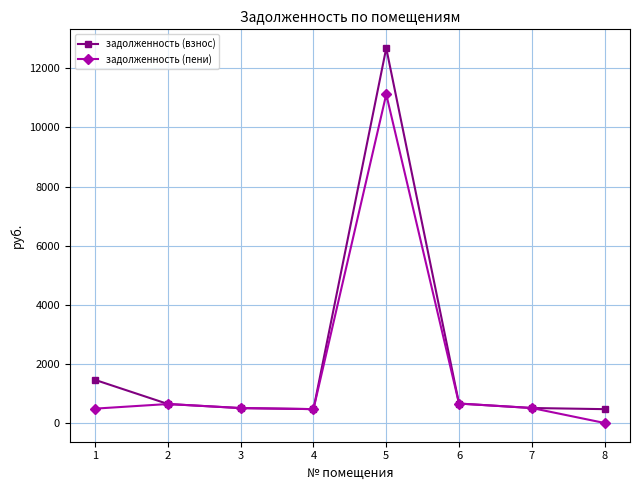

At which category does the chart reach its peak across all series?

5